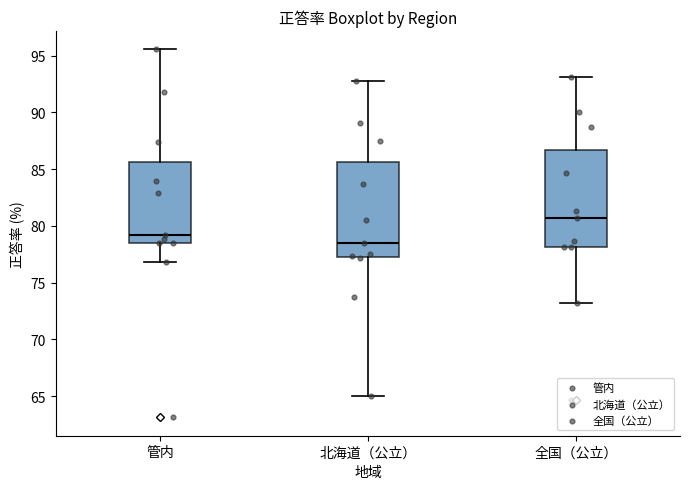

Reading left to right, transcribe this box plot: for each box, give where its median line is, the range the box spans, and where its two whiskers end, as read against the y-axis. The values are not printed on the chart, so give them approximately, as read against the axis.

管内: median 79.0, box 78.5 to 85.5, whiskers 77.0 to 95.5
北海道（公立）: median 78.5, box 77.0 to 85.5, whiskers 65.0 to 93.0
全国（公立）: median 80.5, box 78.0 to 86.5, whiskers 73.0 to 93.0